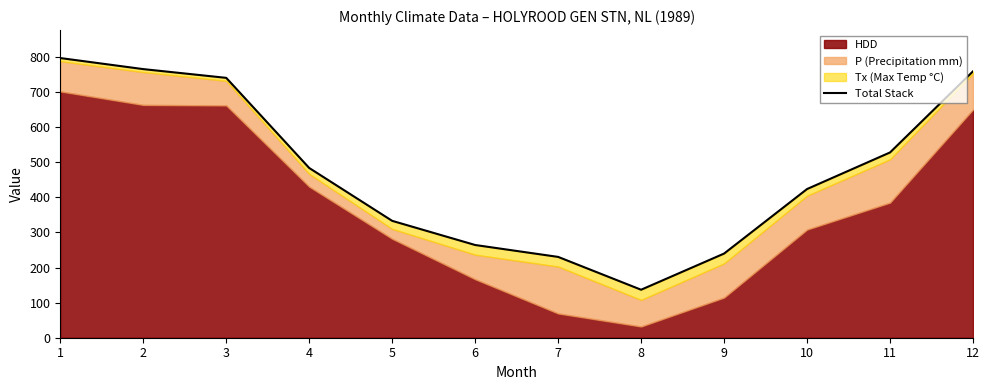

The chart shows a value of 796.6 at 1. True or false?

True